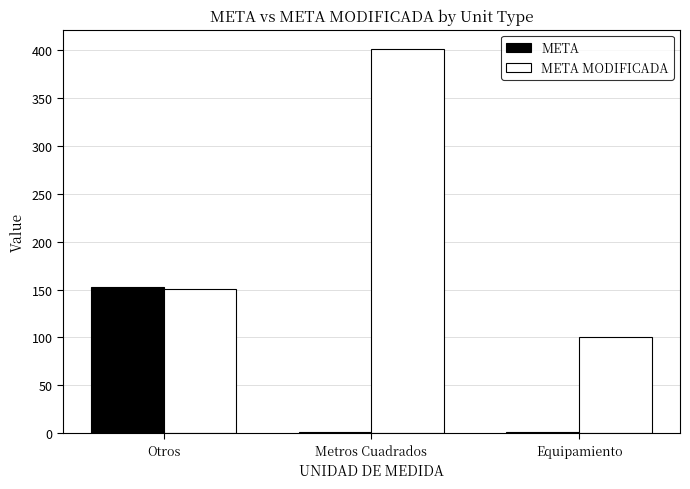

What are all the series names shown in the legend?

META, META MODIFICADA